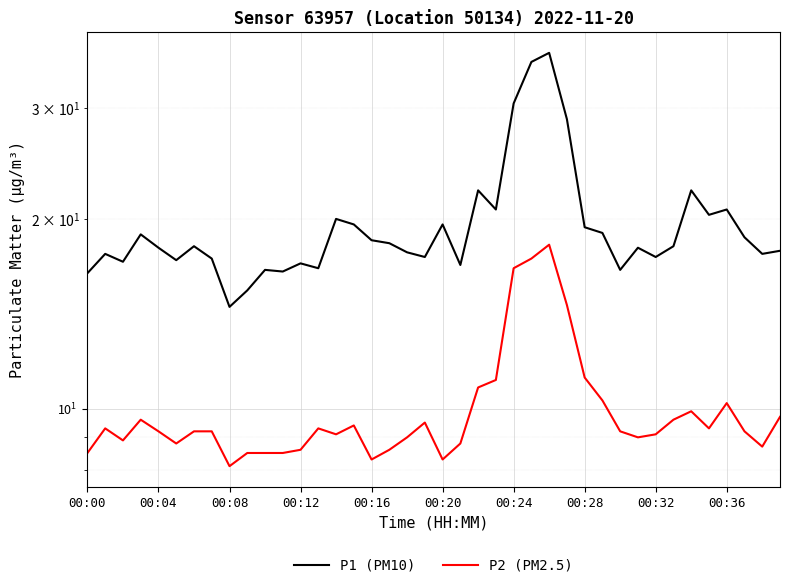

What is the value of the P2 (PM2.5) point at the 23rd from the left?

10.8